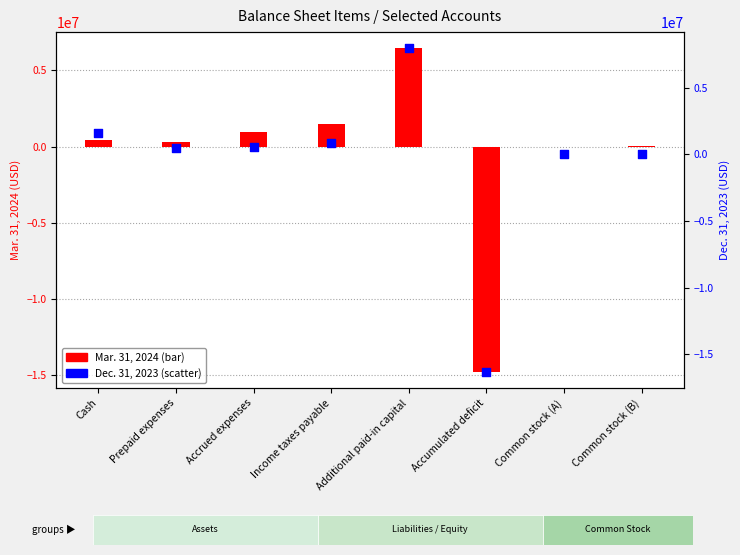

Which series contains the lowest Y value?

Dec. 31, 2023